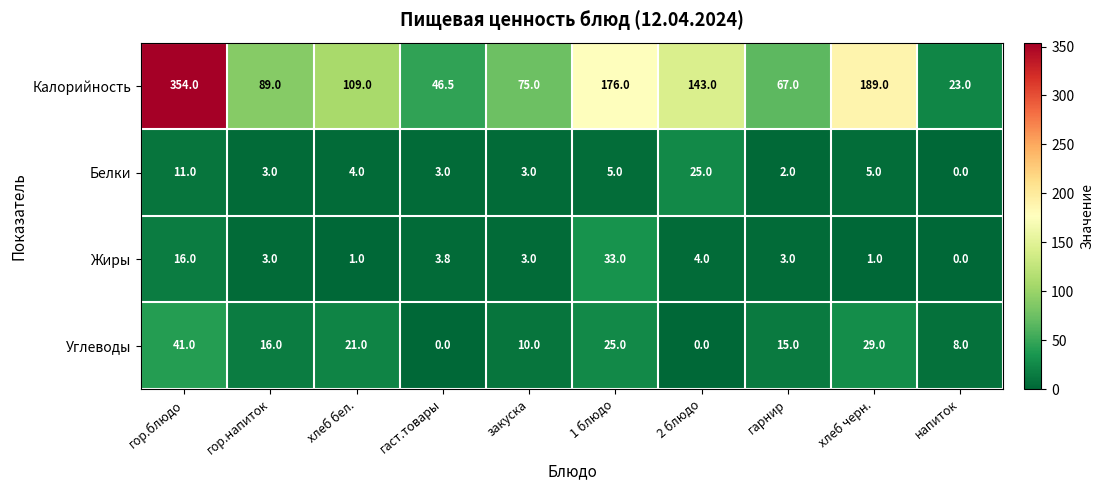

What is the difference between the maximum and minimum values in the Калорийность series?

331.0